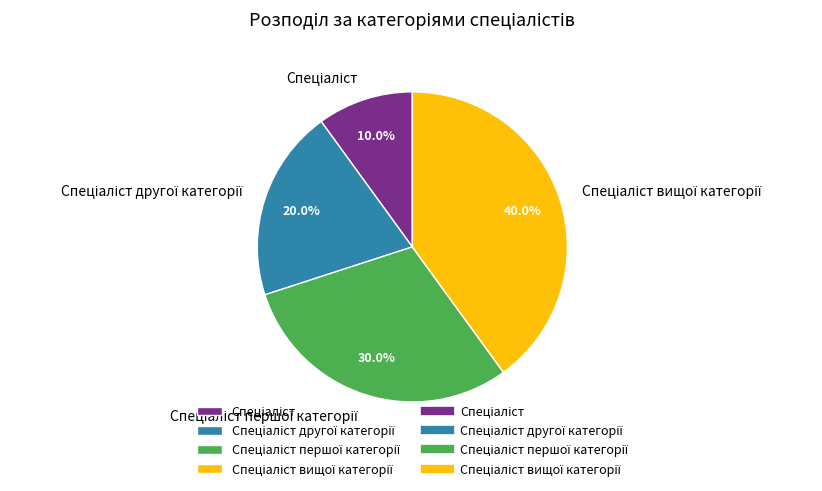

Is there any slice that represents more than half of the pie?

No